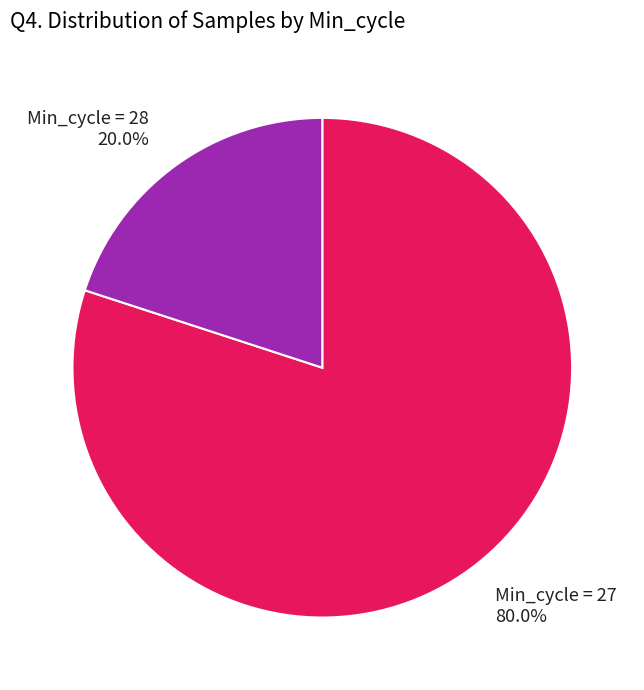

Which has a higher value, Min_cycle = 28 or Min_cycle = 27?

Min_cycle = 27